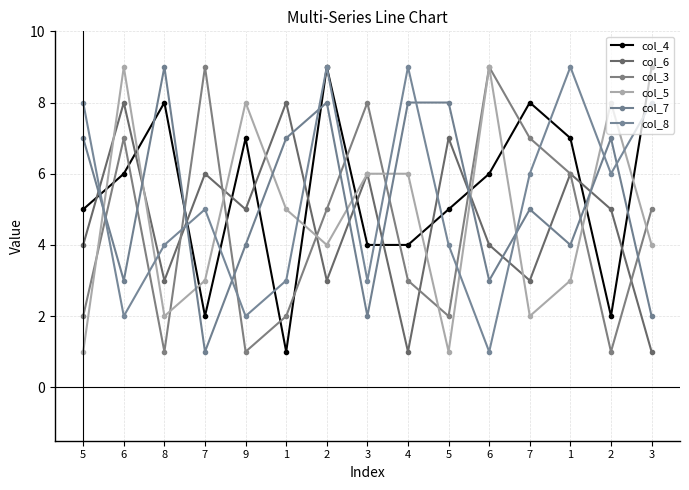

Which category has the highest value across all series?

2